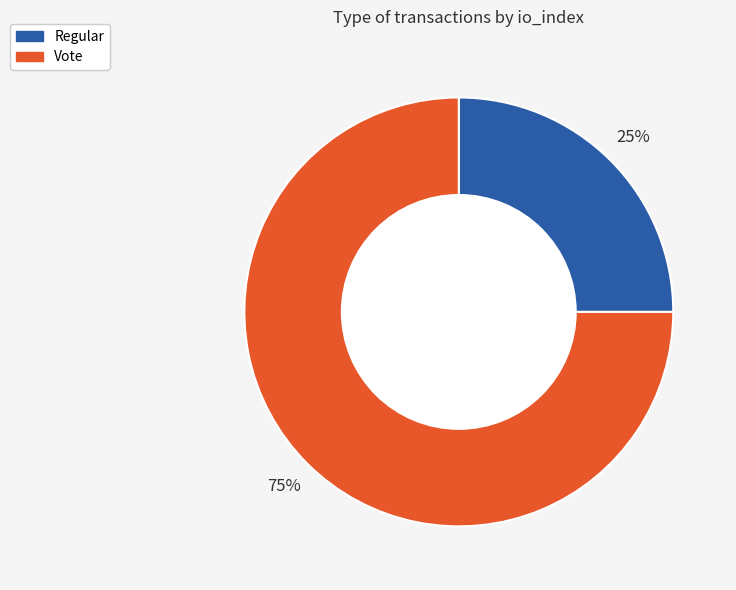

What is the largest slice in the pie chart?

Vote